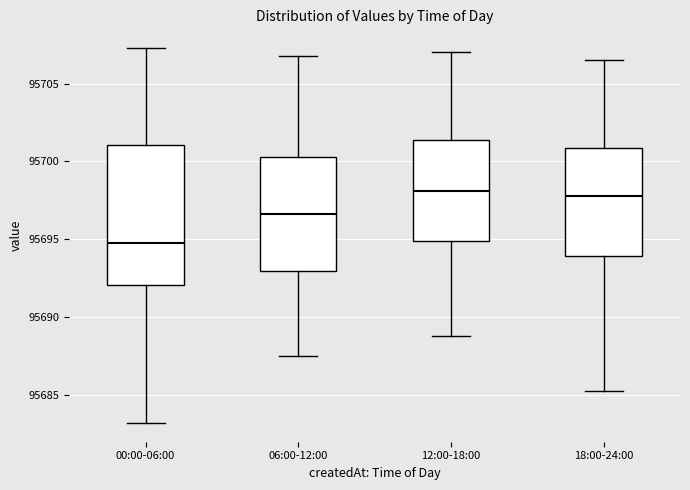

Where does the lower whisker of the box for 00:00-06:00 end on the y-axis? The values are not printed on the chart, so give them approximately, as read against the axis.

95683.0